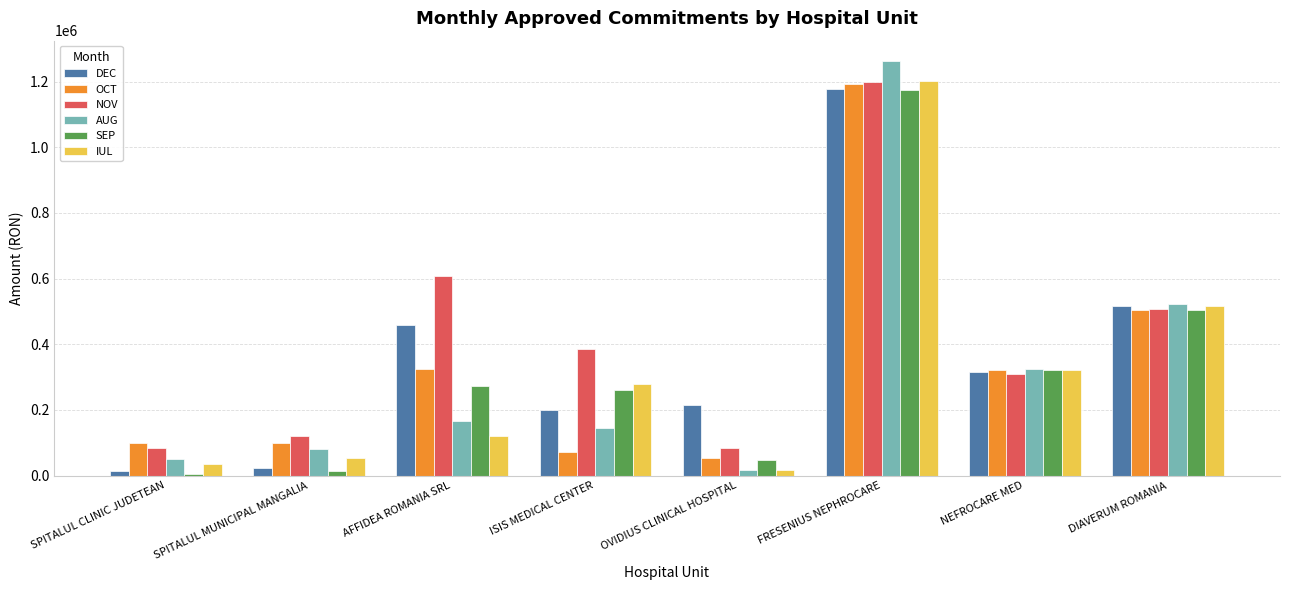

Does the chart contain stacked bars?

No